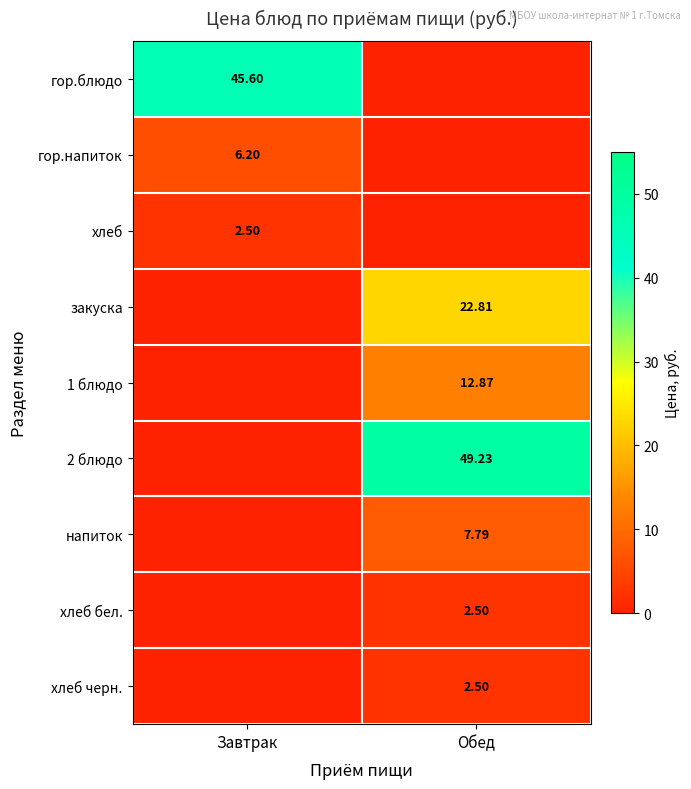

Is the value of закуска at Обед greater than the value of гор.блюдо at Завтрак?

No